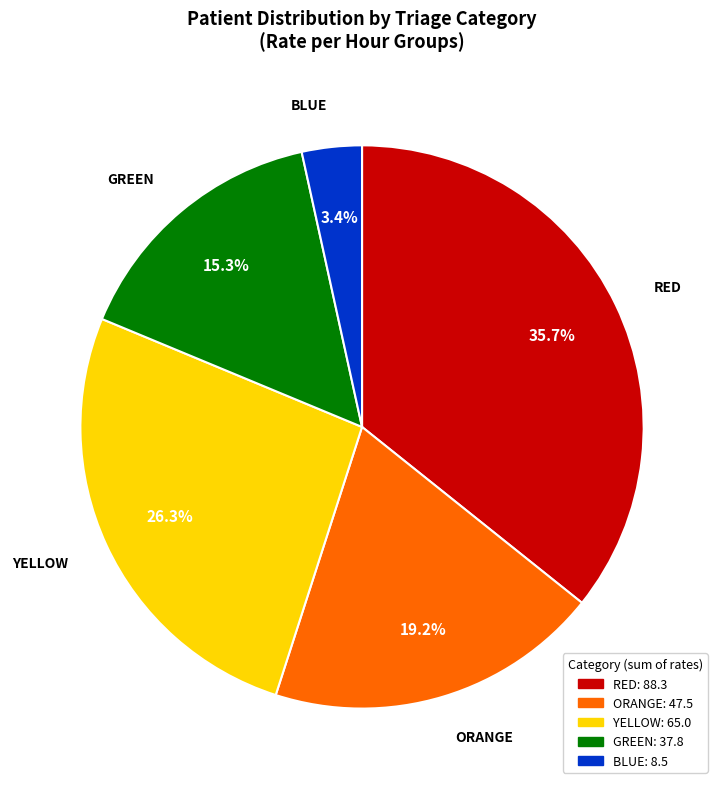

Which category has the smallest portion of the pie?

BLUE